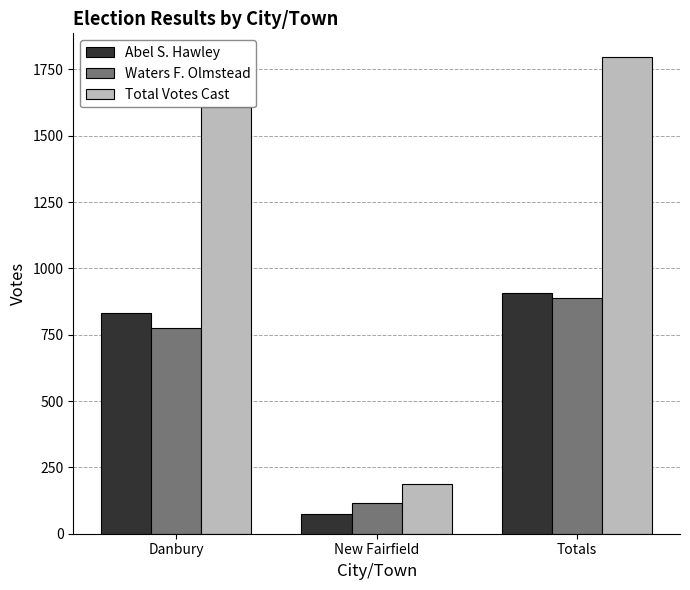

What is the approximate value of Waters F. Olmstead at Totals, to the nearest 50?

900